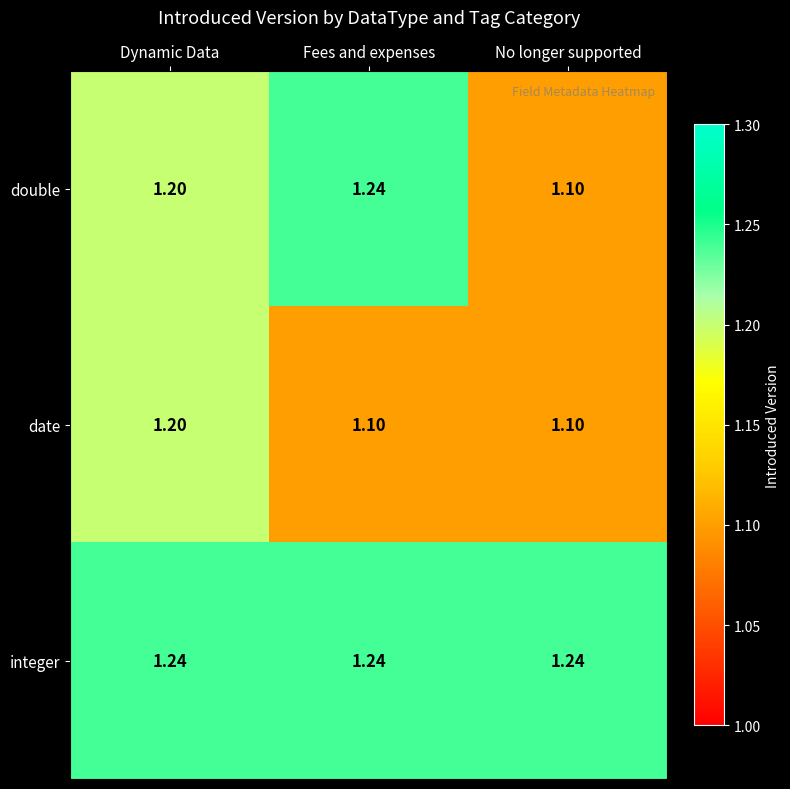

Rank the series by their average value, from lowest to highest.

date, double, integer